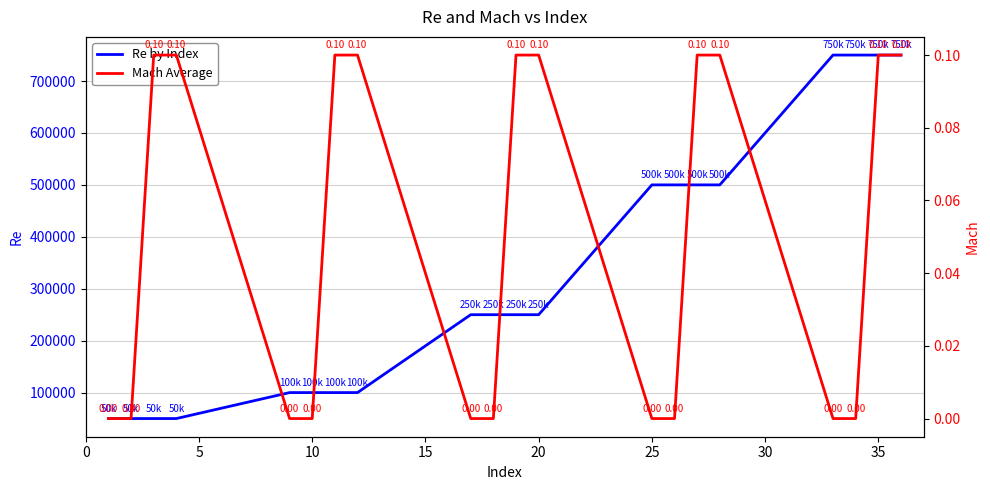

Is it true that Mach equals 0.0 at 5?

False